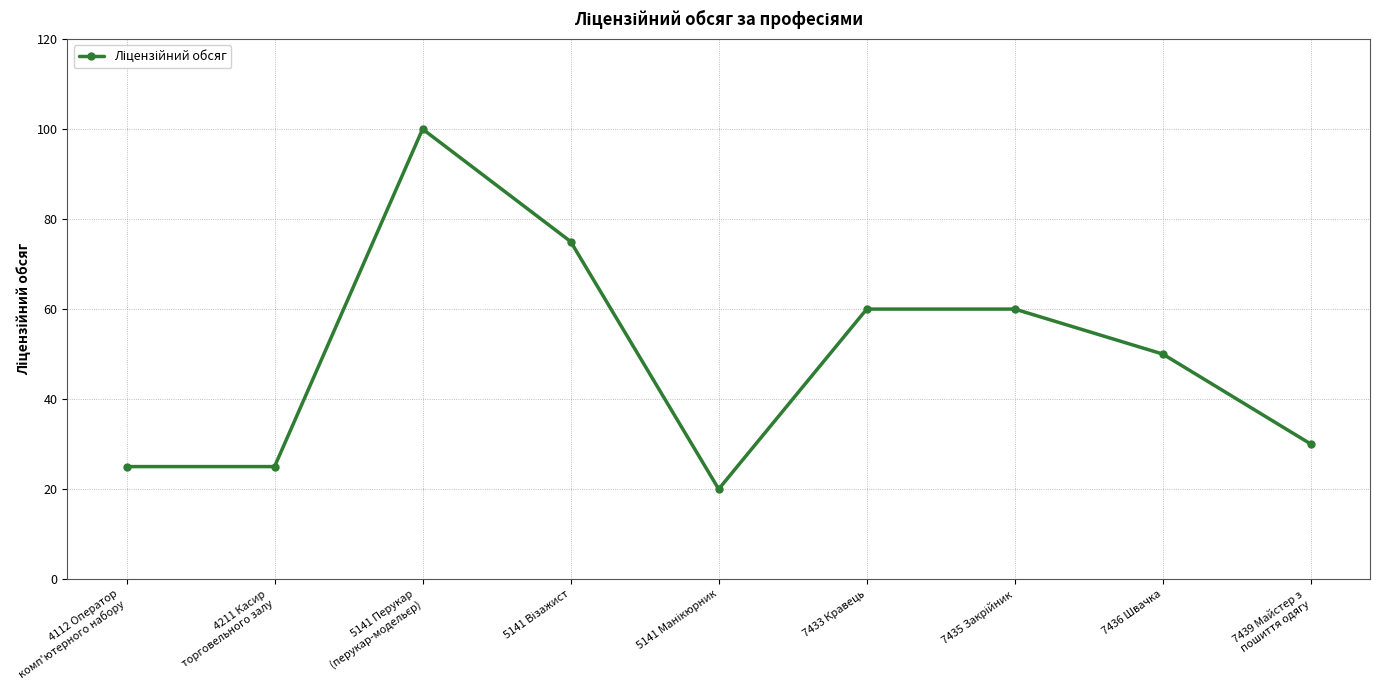

What is the maximum value shown in the chart?

100